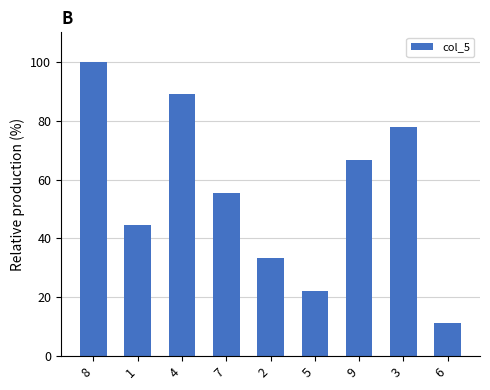

At which label is the value closest to 55?

7